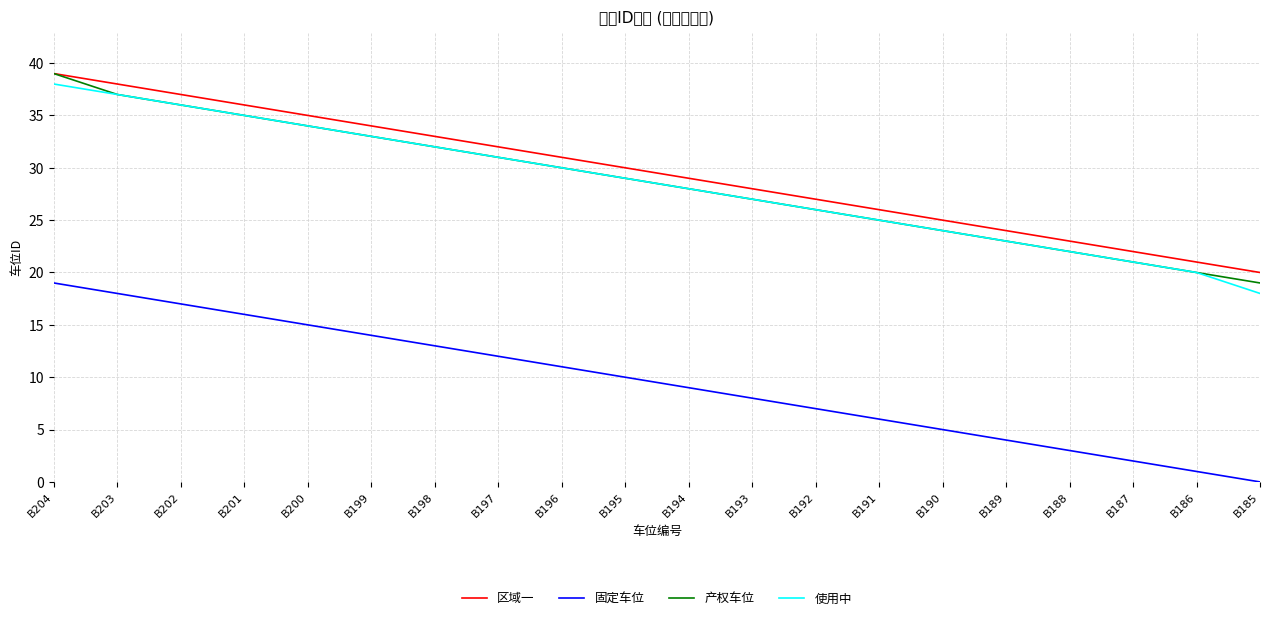

What is the greatest value displayed?

39